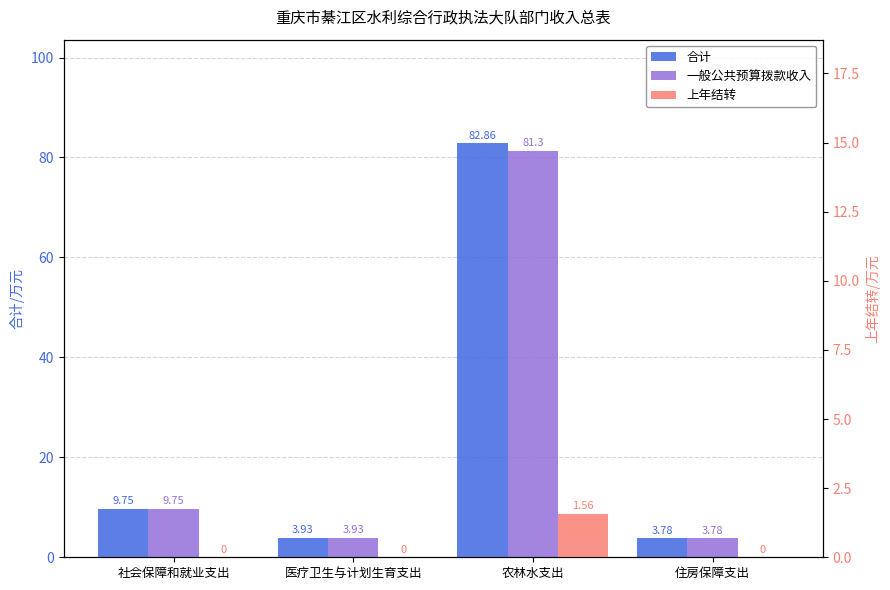

Rank the categories by 合计 value from lowest to highest.

住房保障支出, 医疗卫生与计划生育支出, 社会保障和就业支出, 农林水支出